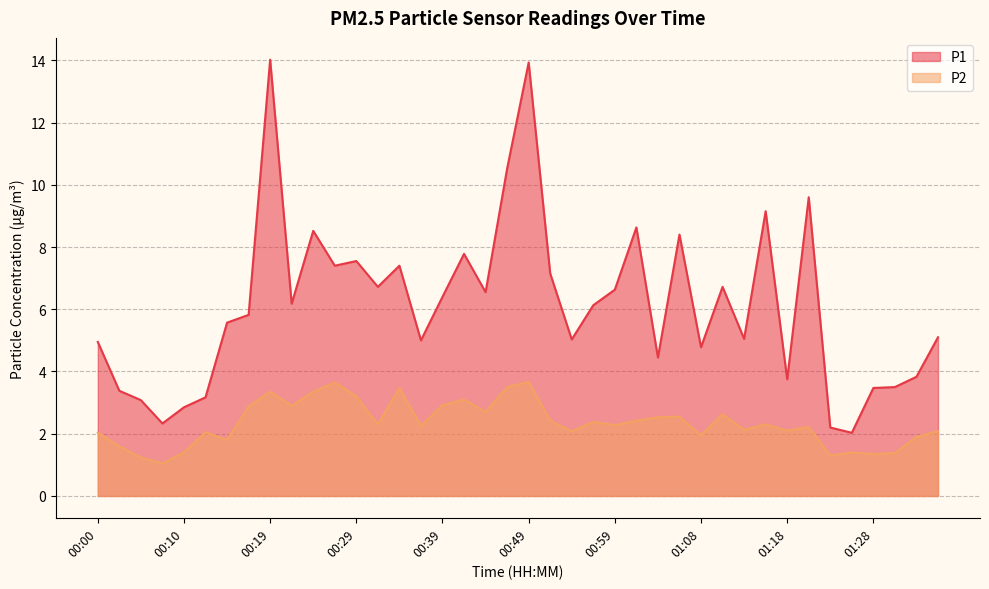

Reading left to right, list all the values displayed in this chart.

P1: 5.0	3.4	3.1	2.3	2.9	3.2	5.6	5.8	14.0	6.2	8.5	7.4	7.5	6.7	7.4	5.0	6.4	7.8	6.5	10.5	13.9	7.2	5.0	6.1	6.6	8.6	4.5	8.4	4.8	6.7	5.0	9.2	3.8	9.6	2.2	2.0	3.5	3.5	3.8	5.1
P2: 2.0	1.6	1.2	1.1	1.4	2.0	1.8	2.9	3.4	2.9	3.4	3.6	3.2	2.3	3.5	2.2	2.9	3.1	2.7	3.5	3.7	2.4	2.1	2.4	2.3	2.4	2.5	2.5	1.9	2.6	2.1	2.3	2.1	2.2	1.3	1.4	1.4	1.4	1.9	2.1